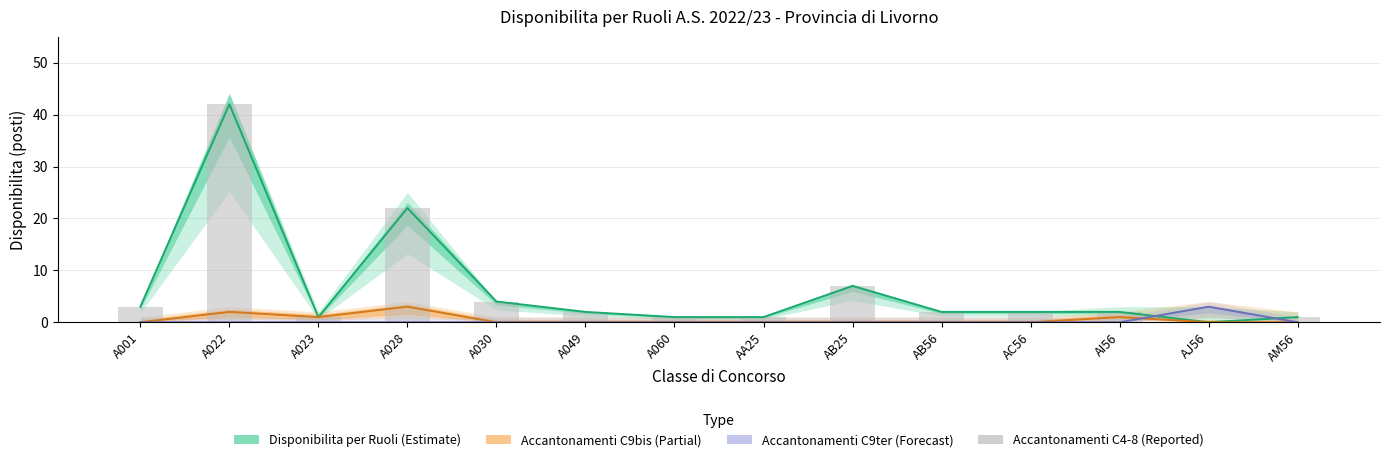

Reading right to left, list all the values displayed in this chart.

Disponibilita per Ruoli (Estimate): 1	0	2	2	2	7	1	1	2	4	22	1	42	3
Accantonamenti C9bis (Partial): 0	0	1	0	0	0	0	0	0	0	3	1	2	0
Accantonamenti C9ter (Forecast): 0	3	0	0	0	0	0	0	0	0	0	0	0	0
Accantonamenti C4-8 (Reported): 1	0	2	2	2	7	1	1	2	4	22	1	42	3